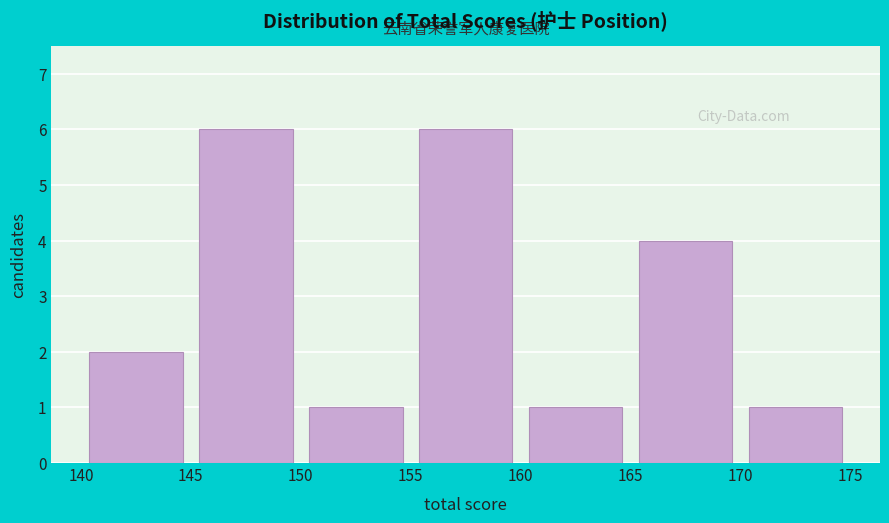

How tall is the bar that spans 165 to 170 on the x-axis? The values are not printed on the chart, so give them approximately, as read against the axis.

4